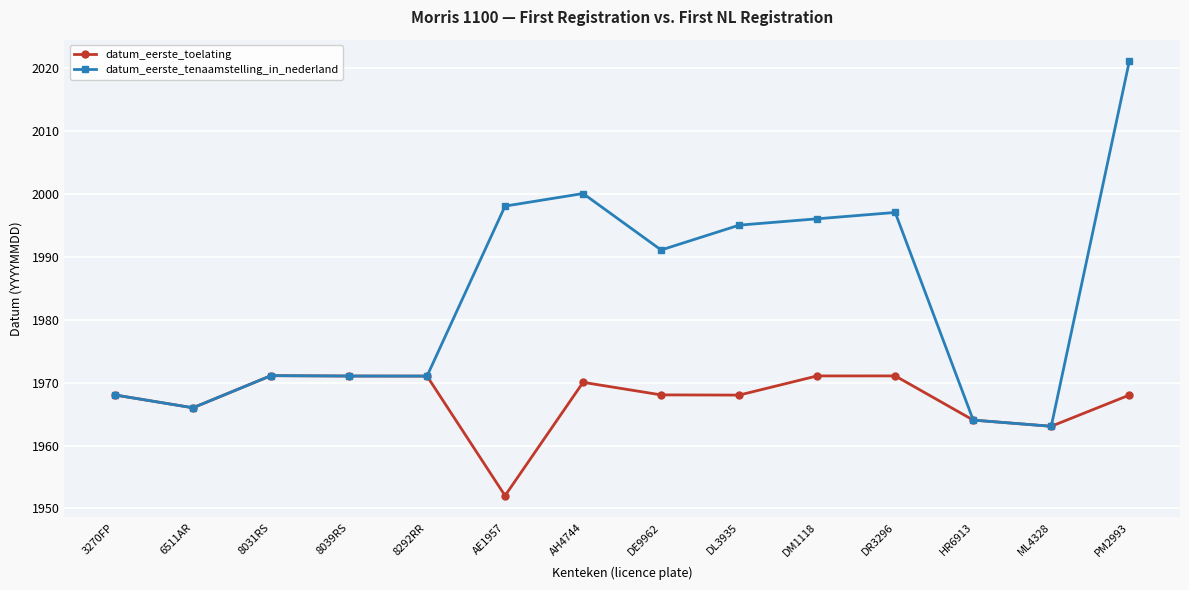

Reading left to right, list all the values displayed in this chart.

datum_eerste_toelating: 19680510	19660107	19711216	19710616	19710513	19520318	19700612	19680630	19680312	19710802	19710820	19640529	19630701	19680306
datum_eerste_tenaamstelling_in_nederland: 19680510	19660107	19711216	19710616	19710513	19980929	20000925	19911105	19950606	19960715	19970820	19640529	19630701	20211104